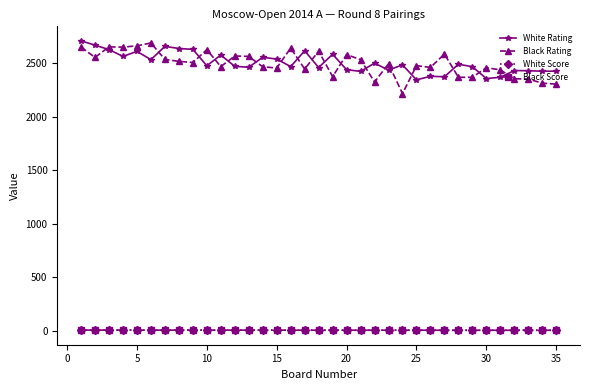

At how many categories does at least one series exceed 131?

35